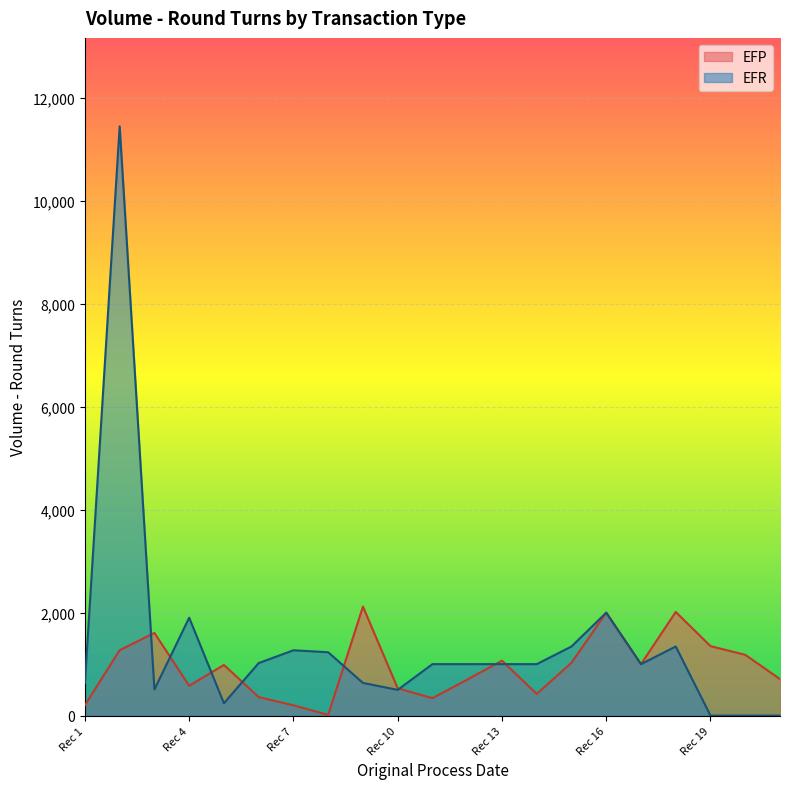

Rank the series by their maximum value, from lowest to highest.

EFP, EFR